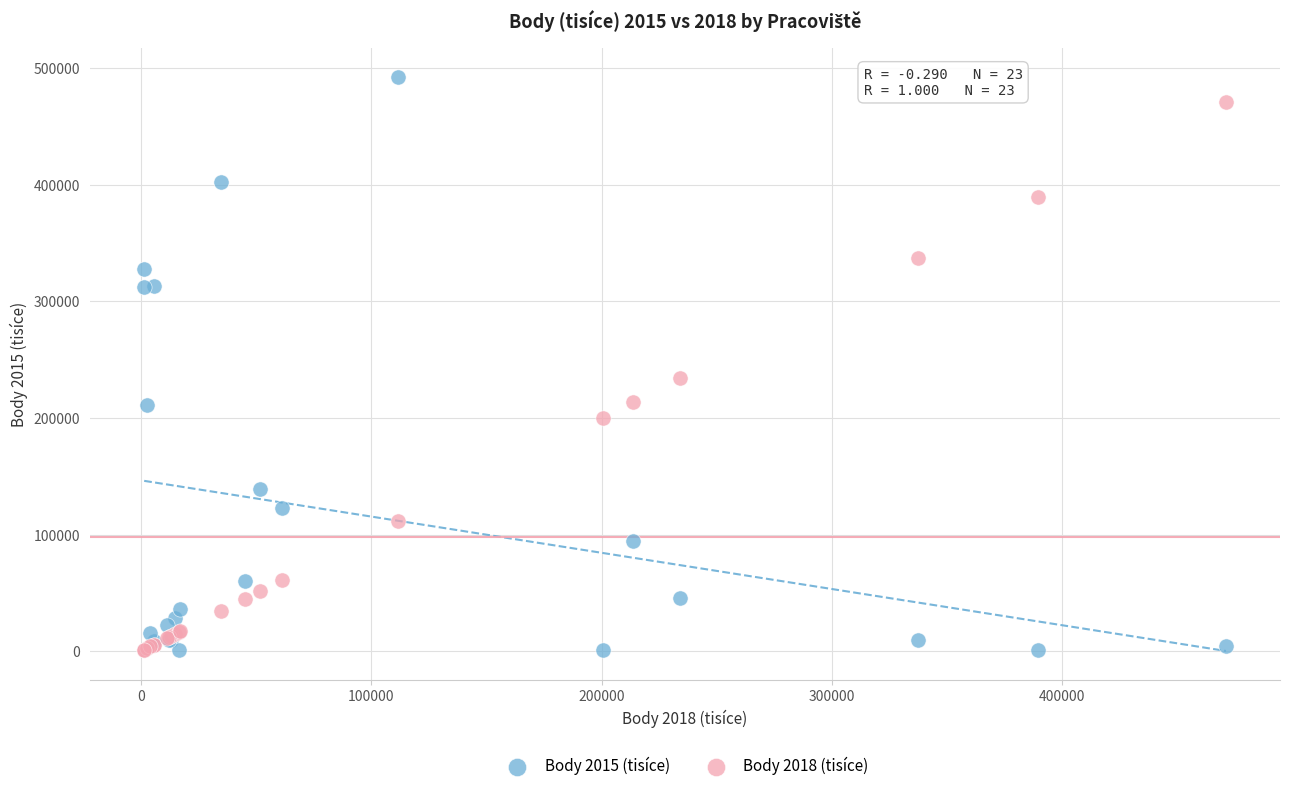

Which series has the widest spread of Y values?

Body 2015 (tisíce)